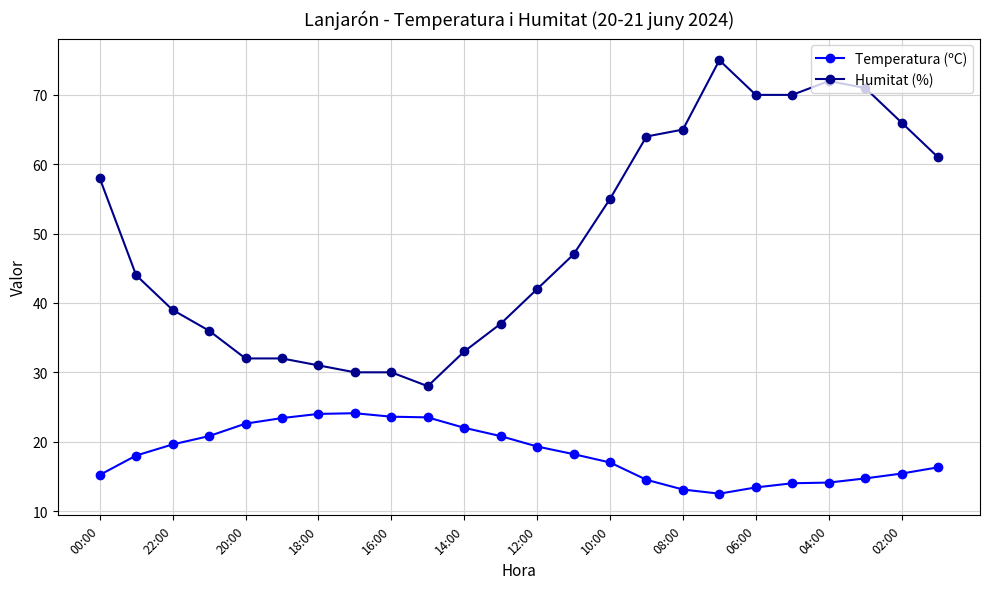

True or false: Temperatura (ºC) and Humitat (%) intersect in this chart.

False